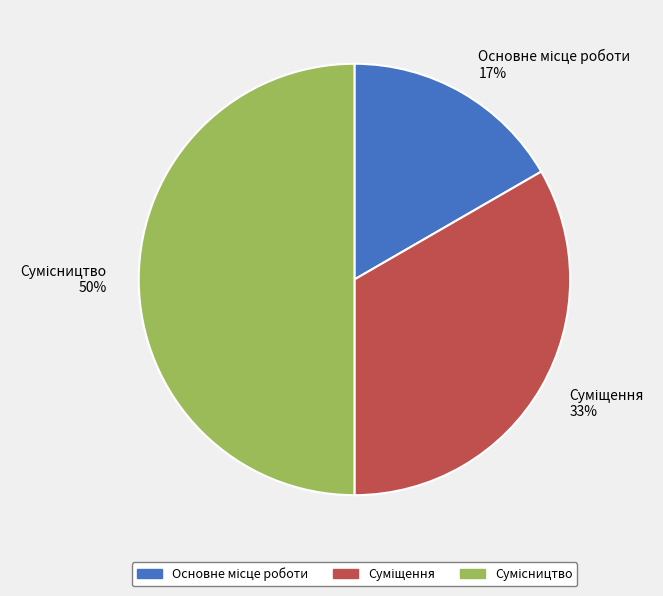

To the nearest percent, what is the average slice percentage?

33%